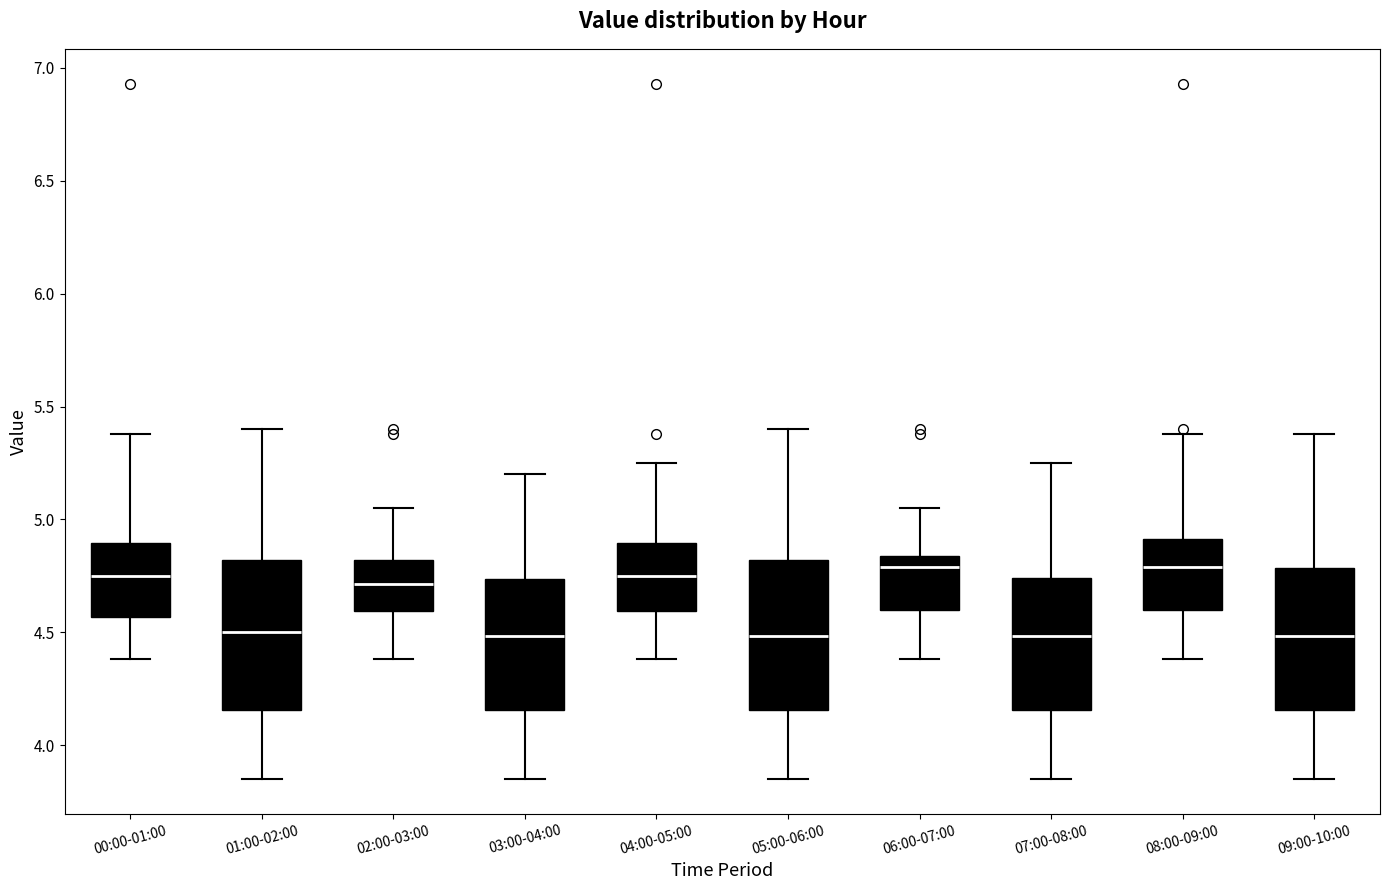

Reading left to right, read every box against the y-axis: the position of its median line, the range the box covers, and the ends of its whiskers. The values are not printed on the chart, so give them approximately, as read against the axis.

00:00-01:00: median 4.75, box 4.55 to 4.90, whiskers 4.40 to 5.40
01:00-02:00: median 4.50, box 4.15 to 4.80, whiskers 3.85 to 5.40
02:00-03:00: median 4.70, box 4.60 to 4.80, whiskers 4.40 to 5.05
03:00-04:00: median 4.50, box 4.15 to 4.75, whiskers 3.85 to 5.20
04:00-05:00: median 4.75, box 4.60 to 4.90, whiskers 4.40 to 5.25
05:00-06:00: median 4.50, box 4.15 to 4.80, whiskers 3.85 to 5.40
06:00-07:00: median 4.80, box 4.60 to 4.85, whiskers 4.40 to 5.05
07:00-08:00: median 4.50, box 4.15 to 4.75, whiskers 3.85 to 5.25
08:00-09:00: median 4.80, box 4.60 to 4.90, whiskers 4.40 to 5.40
09:00-10:00: median 4.50, box 4.15 to 4.80, whiskers 3.85 to 5.40